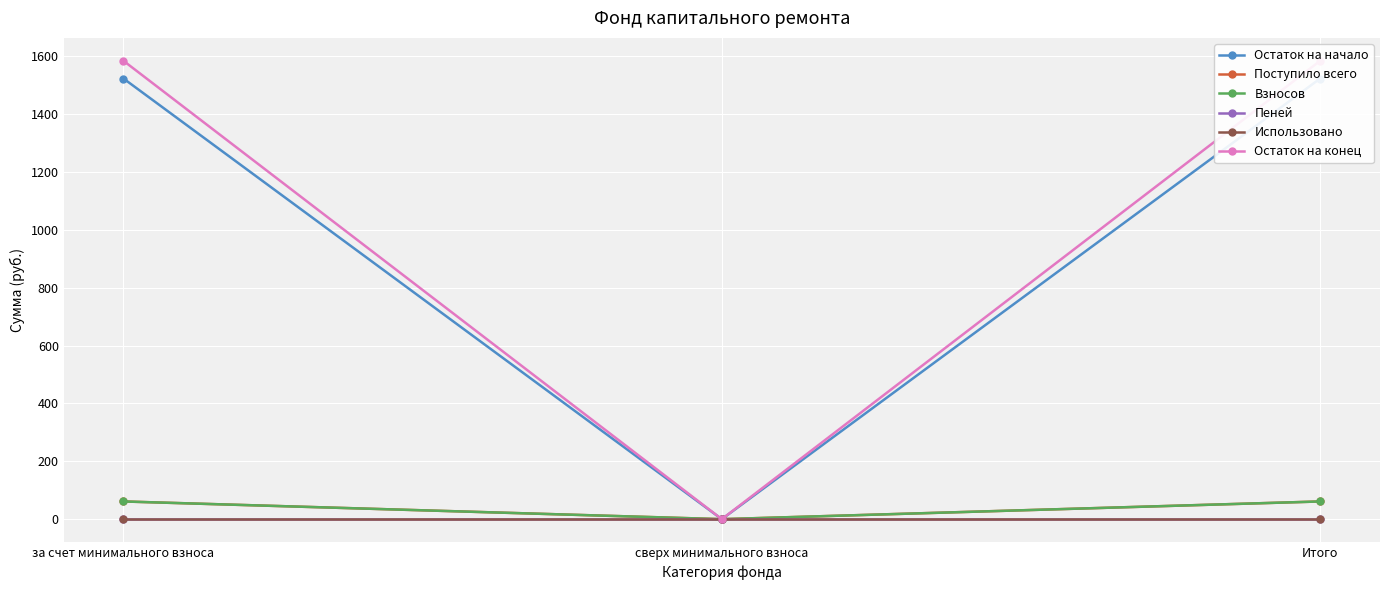

At Итого, list the series in order from largest to smallest.

Остаток на конец, Остаток на начало, Поступило всего, Взносов, Пеней, Использовано